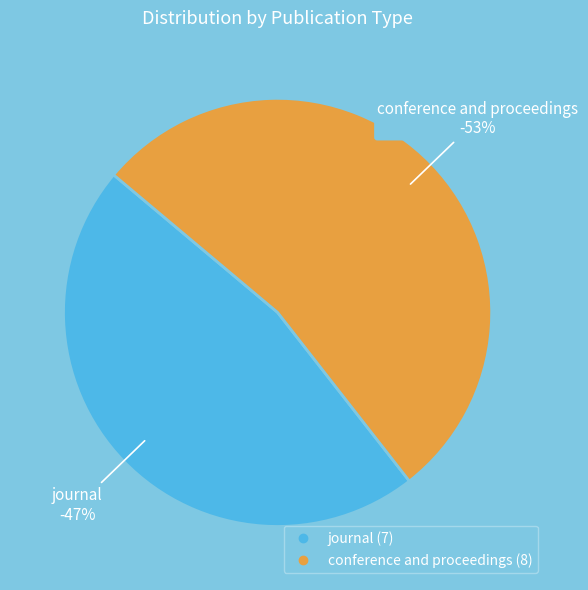

What portion of the pie excludes journal?

53.3%